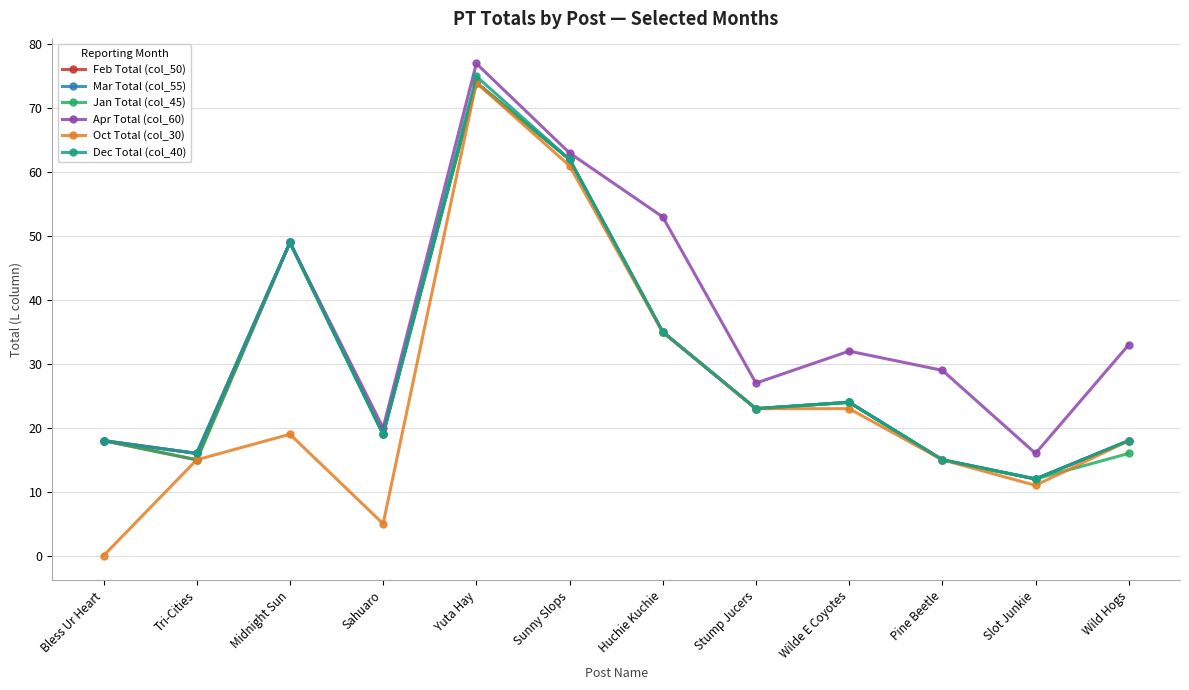

What is the highest value of the Oct Total (col_30) series?

74